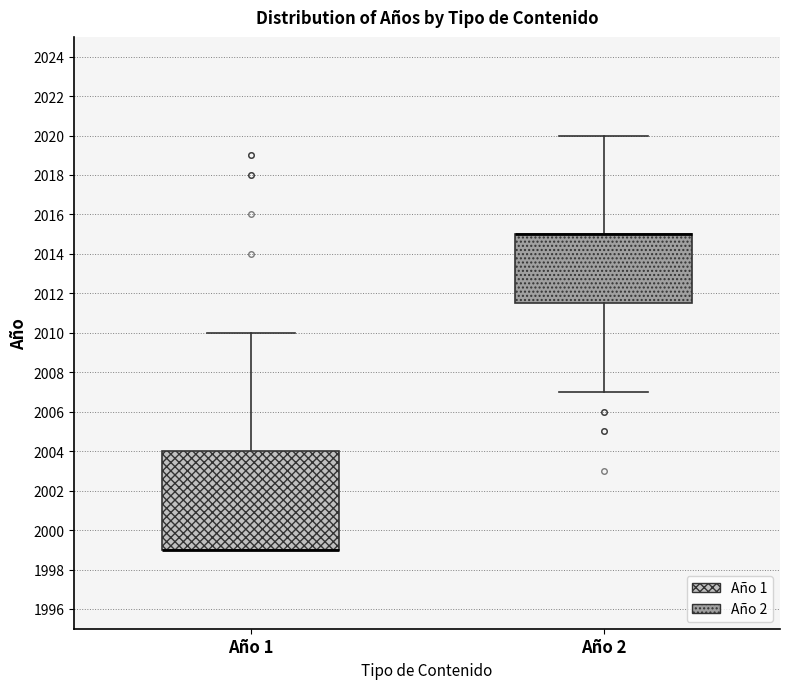

Where does the upper whisker of the box for Año 1 end on the y-axis? The values are not printed on the chart, so give them approximately, as read against the axis.

2010.0